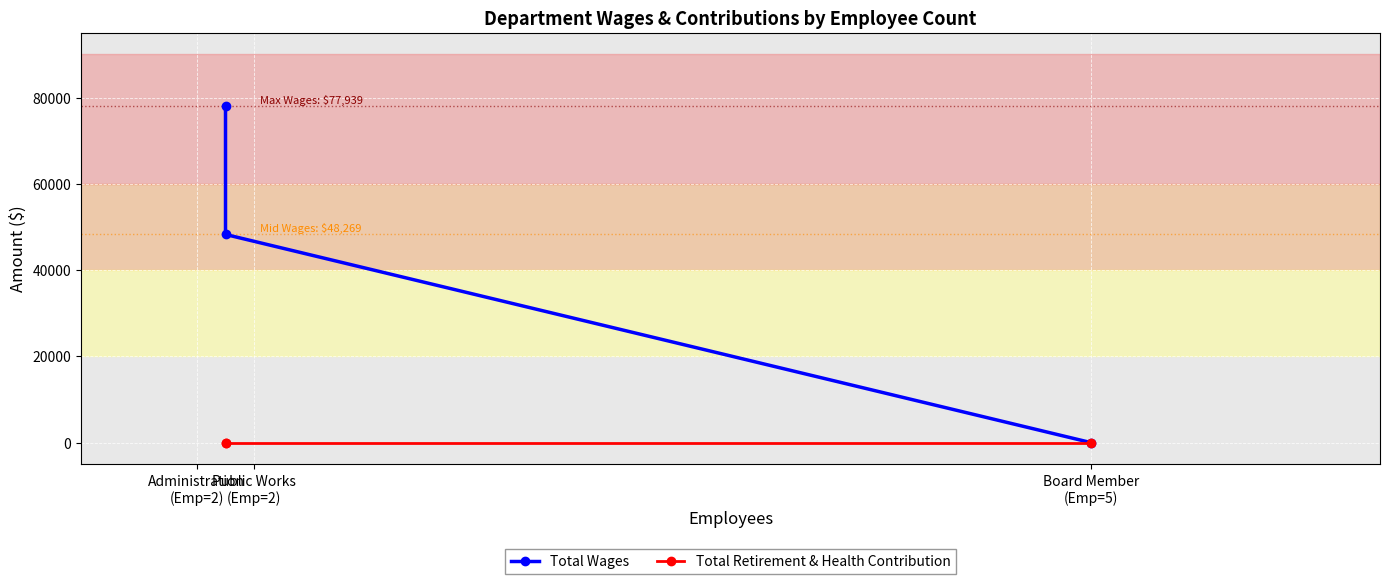

Rank the series at Board Member
(Emp=5) from highest to lowest value.

Total Wages, Total Retirement & Health Contribution